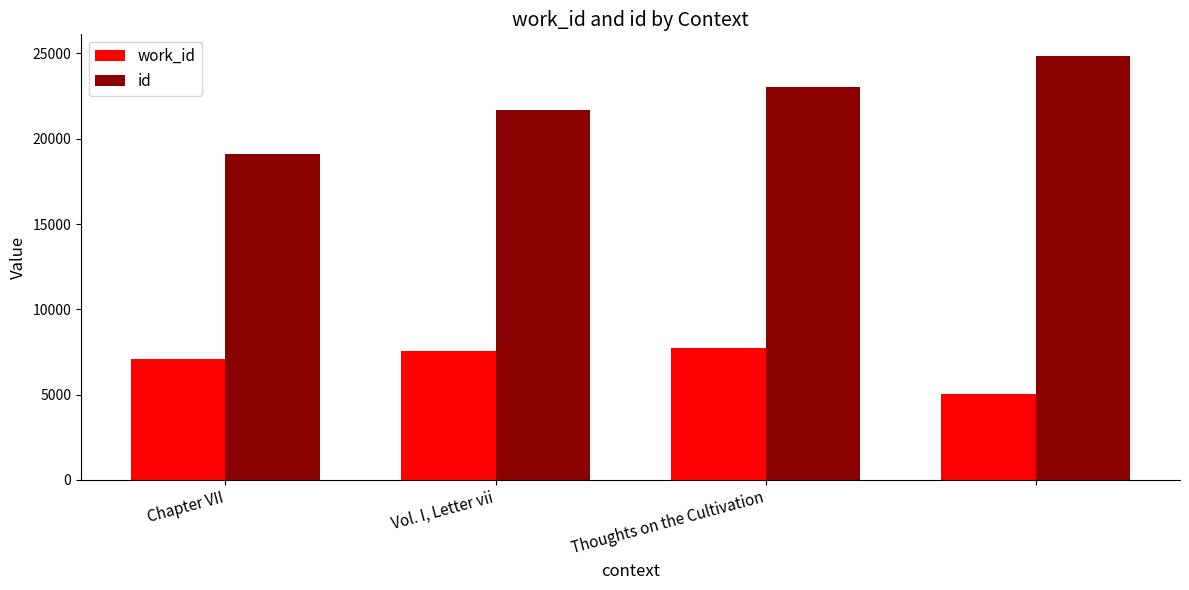

How many bars are there in each group?

2